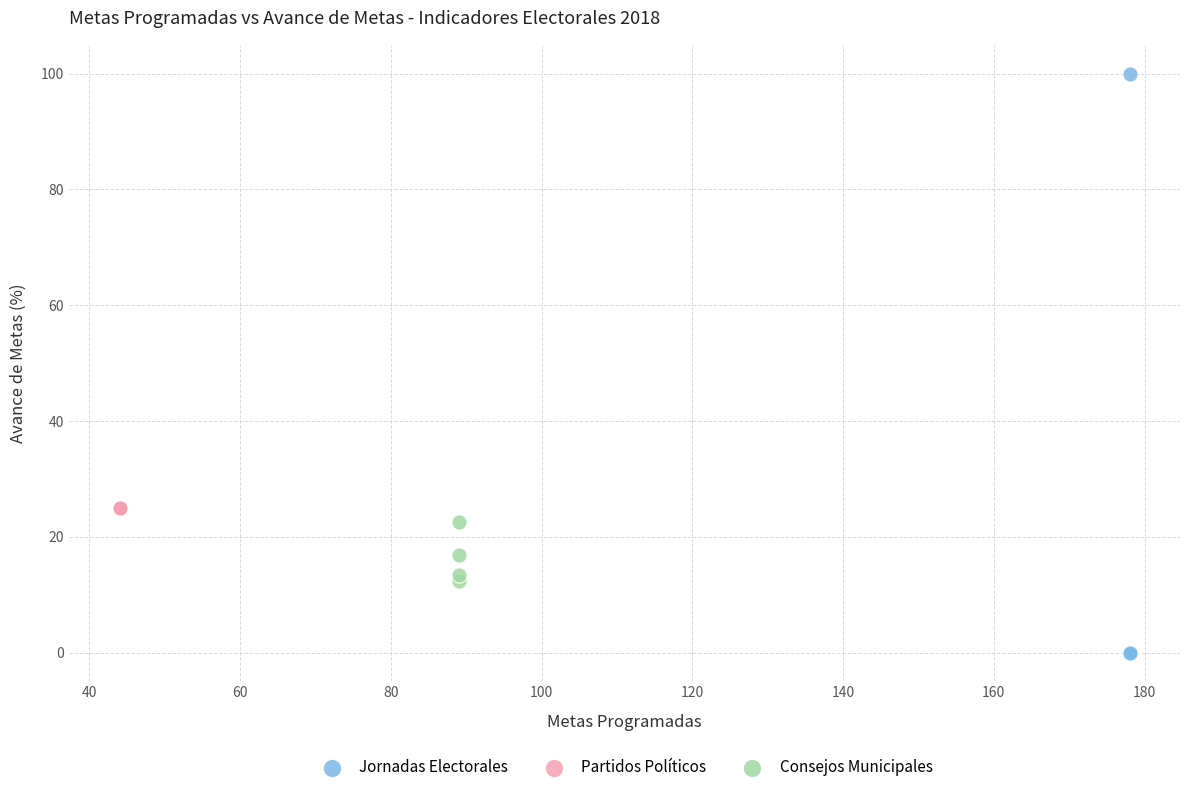

Which series contains the highest Y value?

Jornadas Electorales